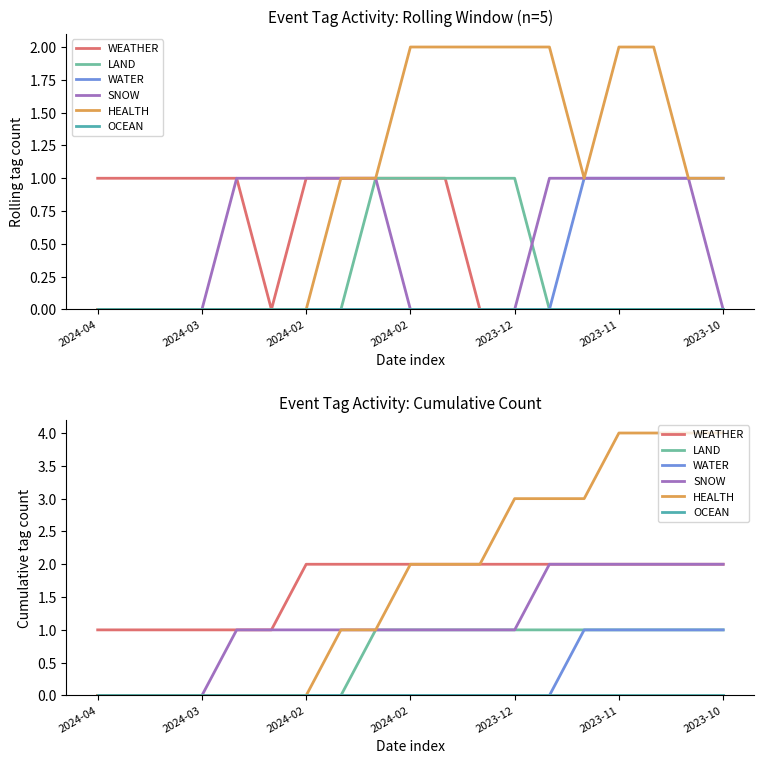

What is the spread (max minus min) of values at 2023-10?

4